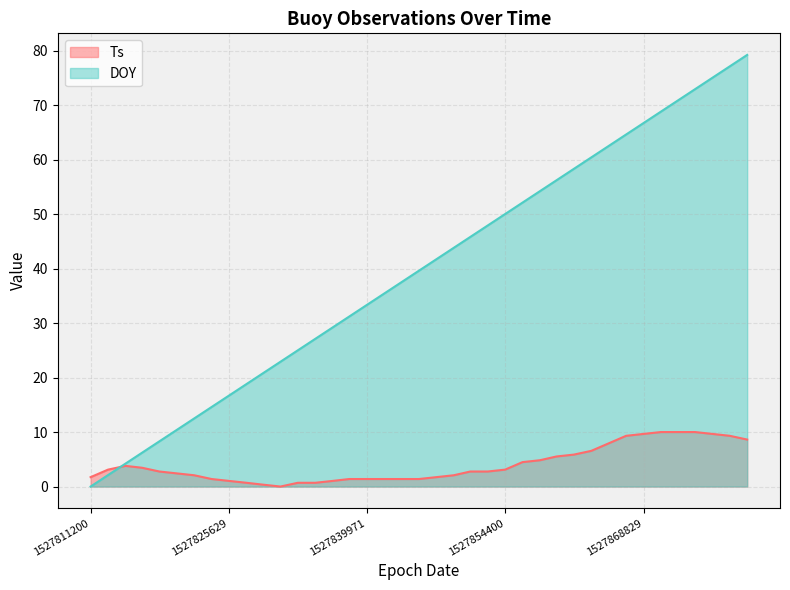

At which label is DOY closest to 39?

1527845414